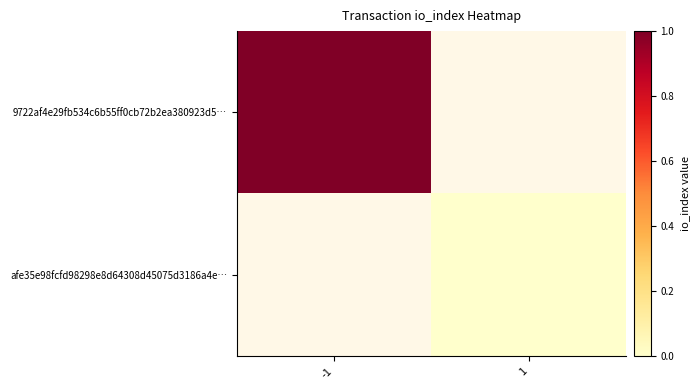

At 1, list the series in order from largest to smallest.

9722af4e29fb534c6b55ff0cb72b2ea380923d5…, afe35e98fcfd98298e8d64308d45075d3186a4e…